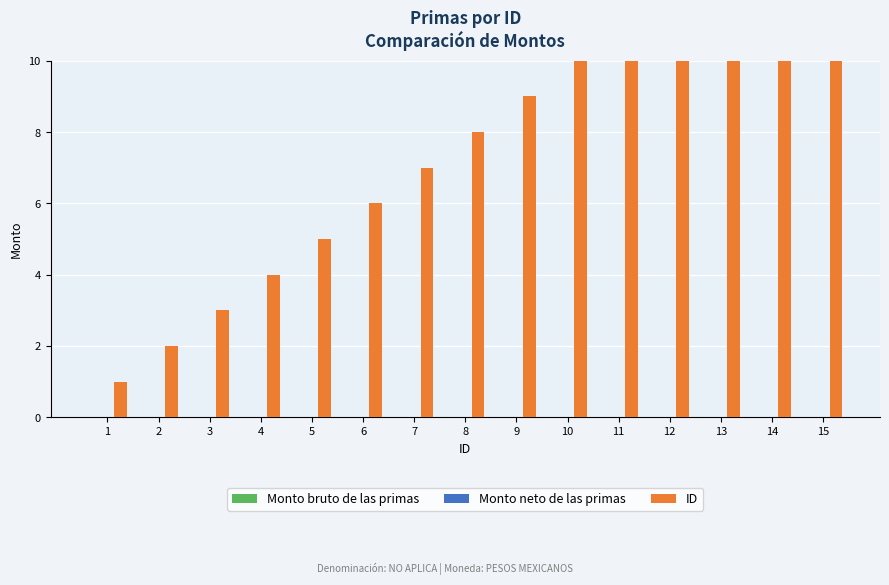

Are the bars grouped side by side (vs. stacked)?

Yes